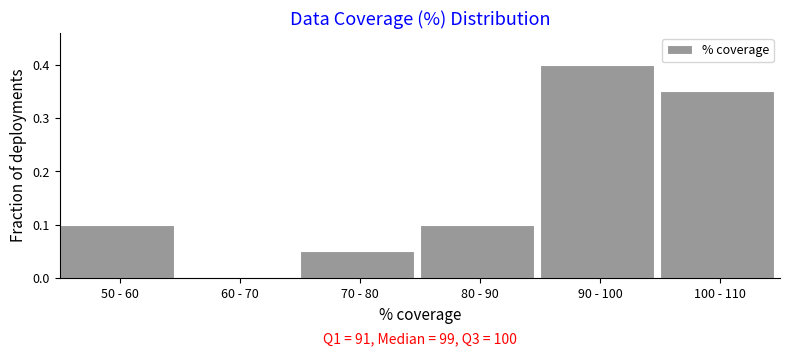

True or false: the data shows -0.2 at 60 - 70.

False